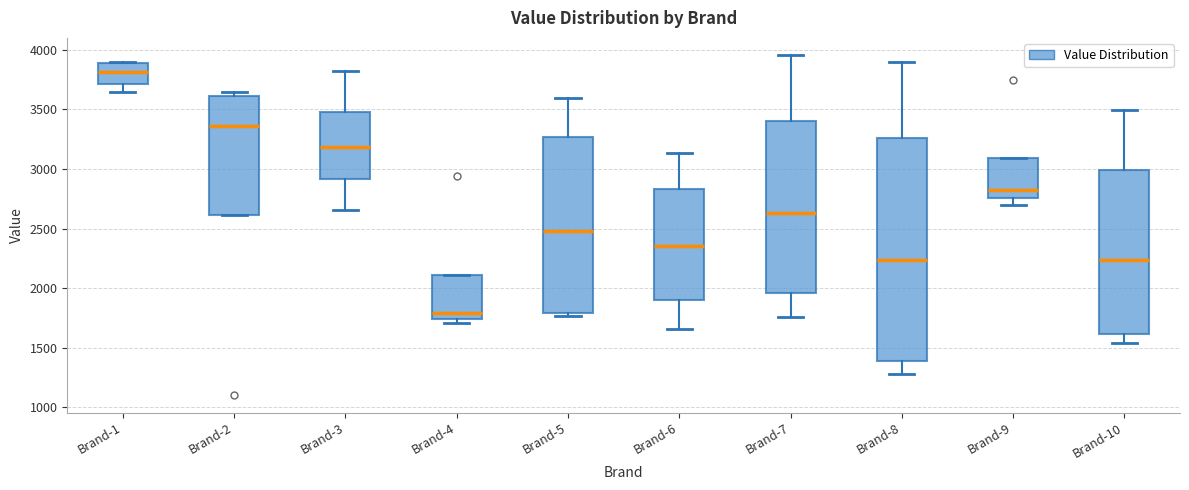

Comparing the boxes themselves (not the whiskers), which one is the tallest?

Brand-8